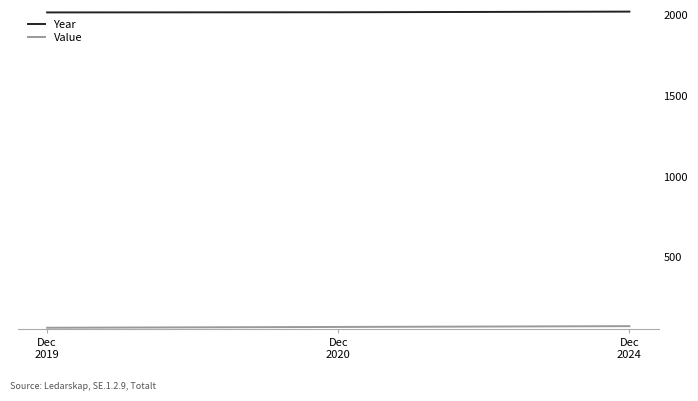

What is the maximum value for Value?

74